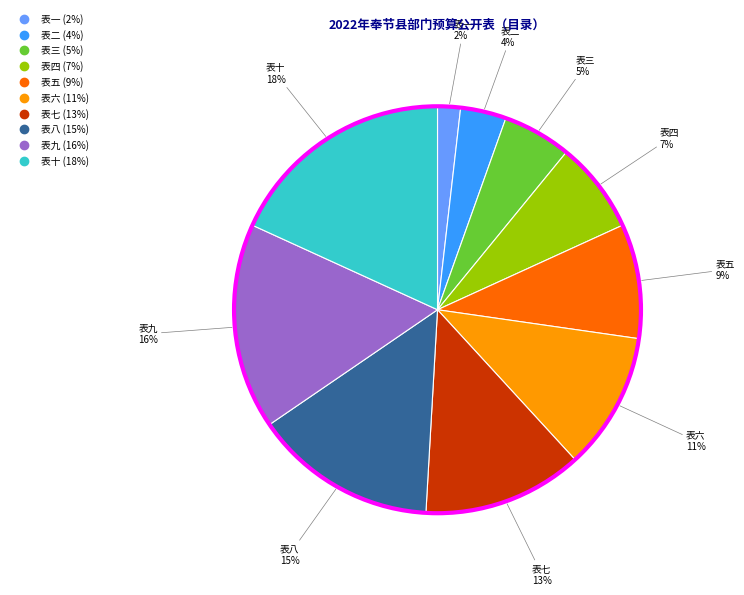

Is there any slice that represents more than half of the pie?

No